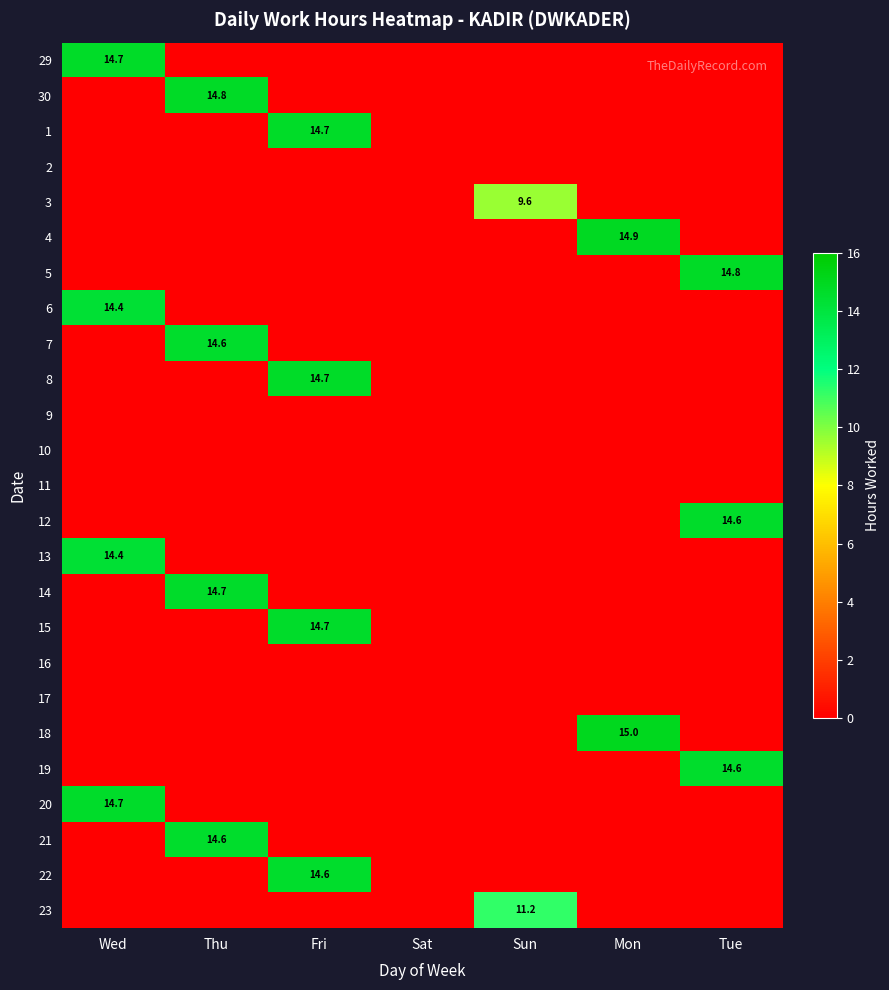

True or false: 13 has a value of 14.4 at Wed.

True